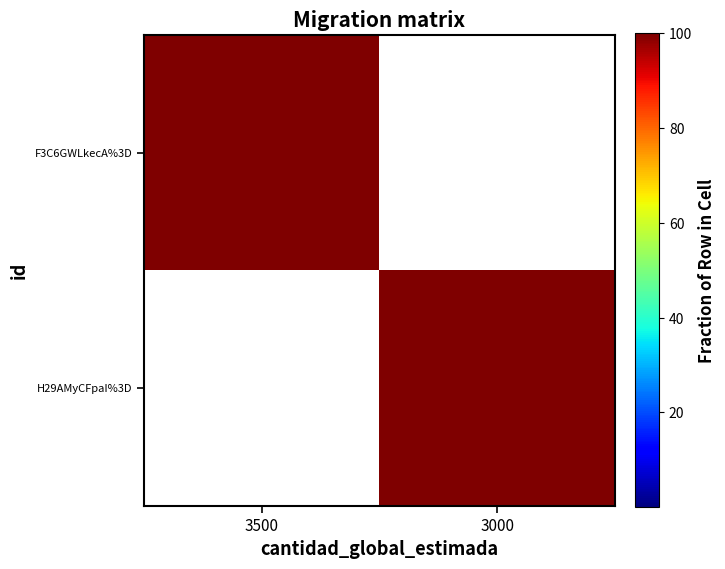

Which series has the largest total across all categories?

F3C6GWLkecA%3D